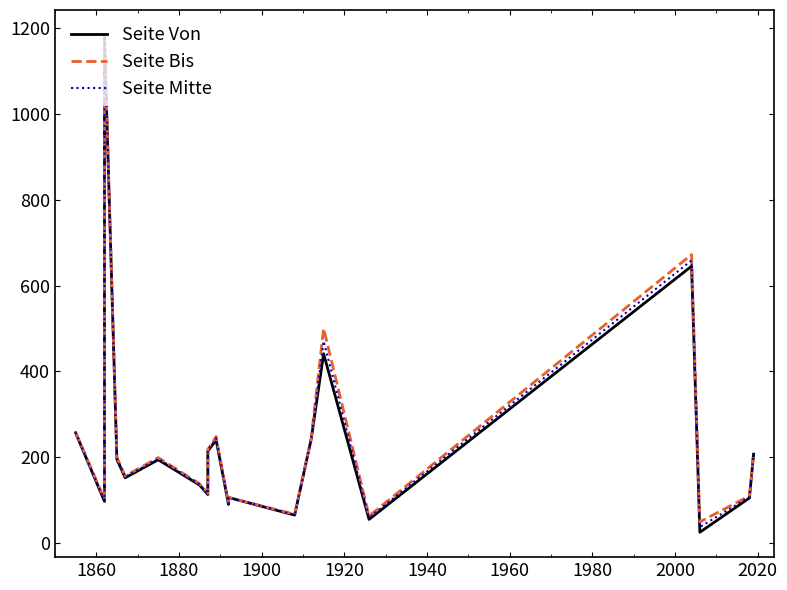

What is the average value of the Seite Bis series?

246.7